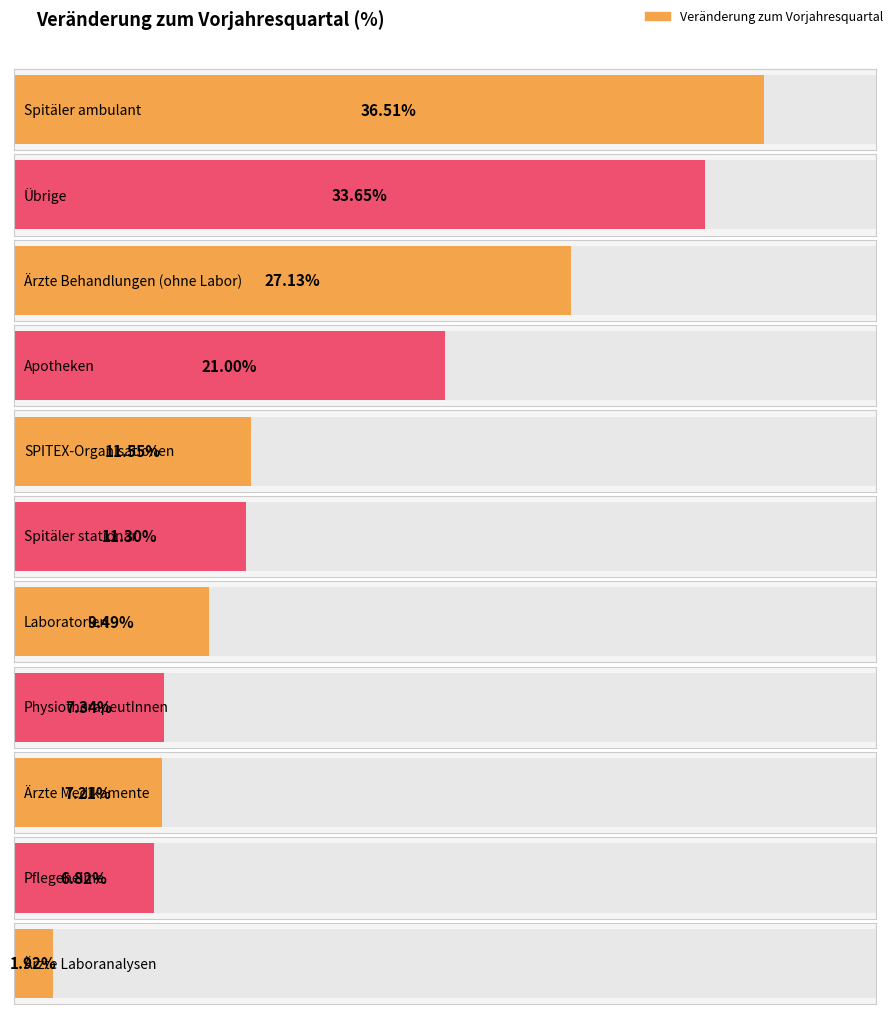

Which has a higher value, Apotheken or Spitäler ambulant?

Spitäler ambulant